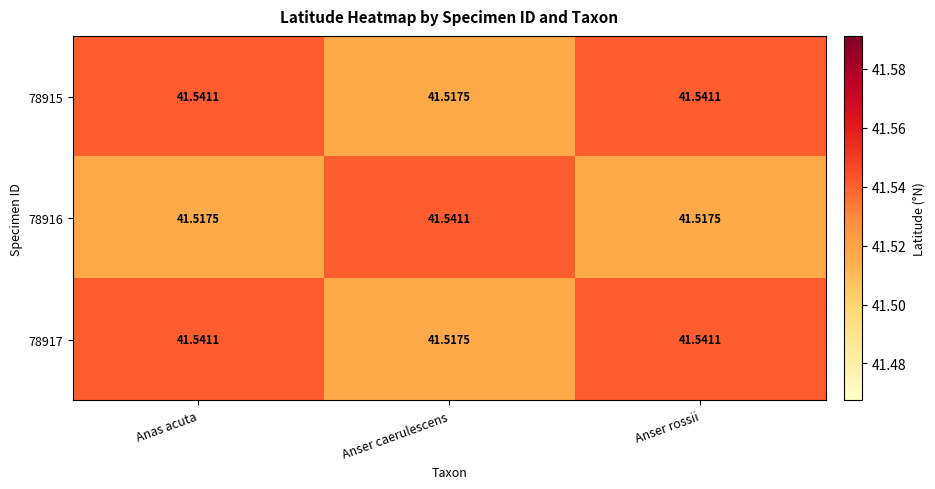

Is the value of 78915 at Anas acuta greater than the value of 78916 at Anas acuta?

Yes